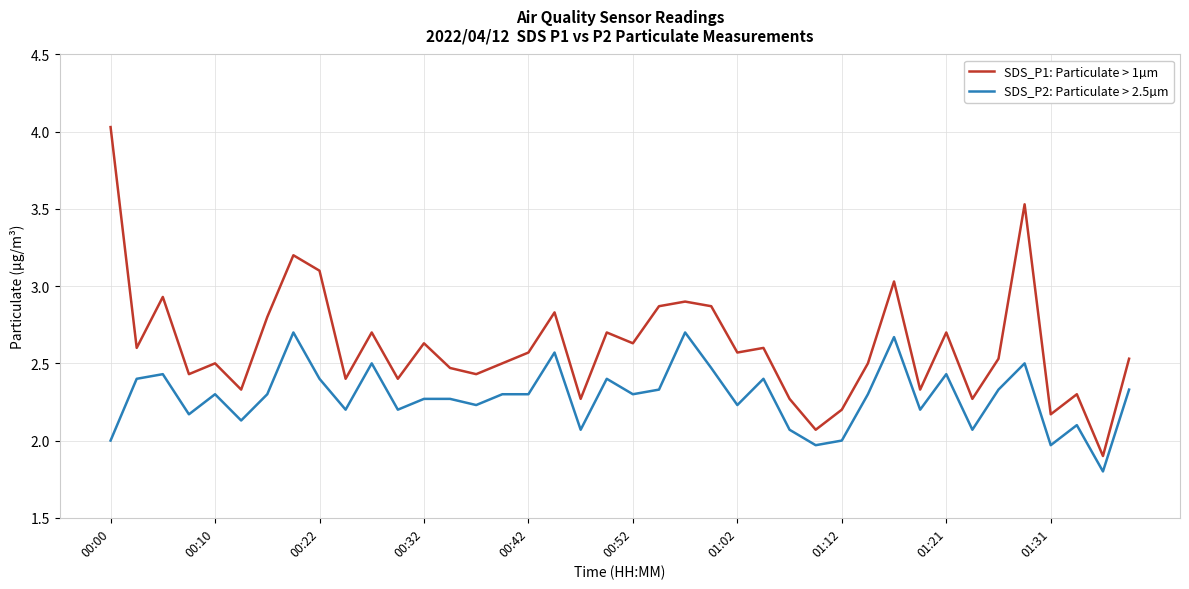

In SDS_P1: Particulate > 1µm, how many points are higher than both neighbors (excluding endpoints)?

13